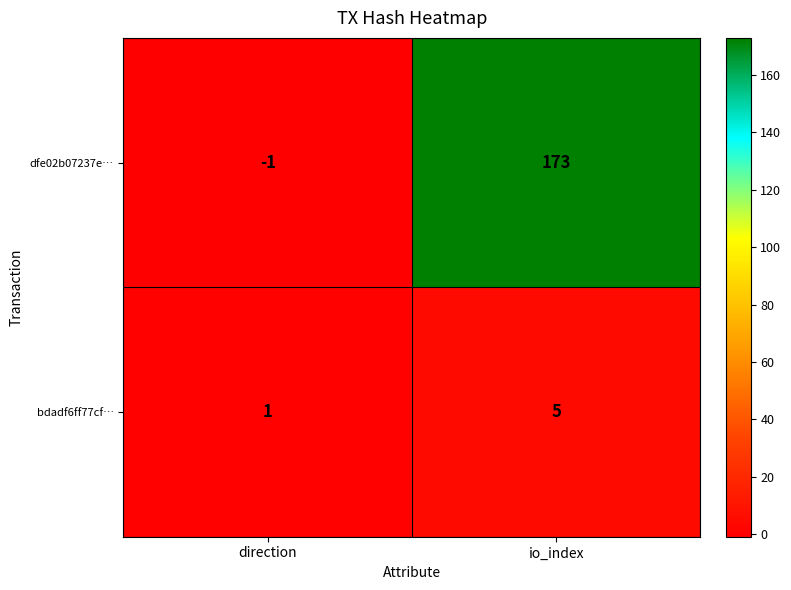

Where is dfe02b07237e… nearest to the value 86?

direction